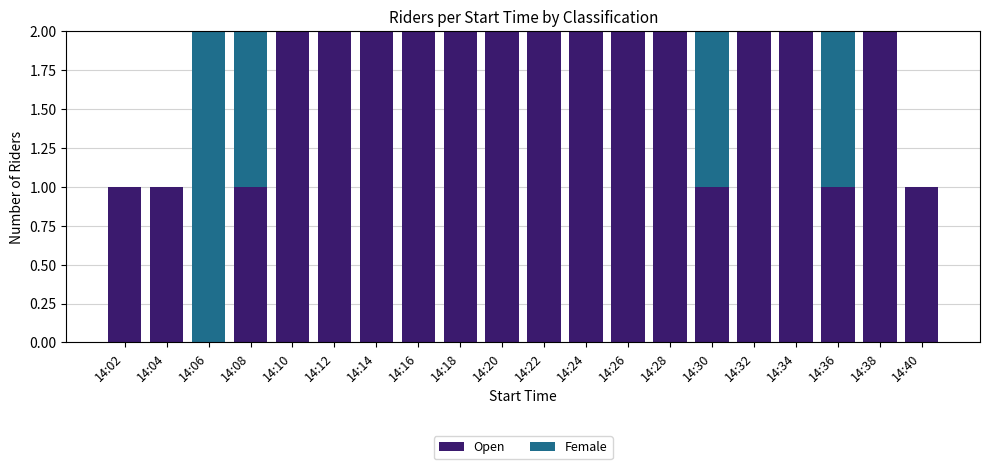

The value of Open at 14:16 is 3. True or false?

False